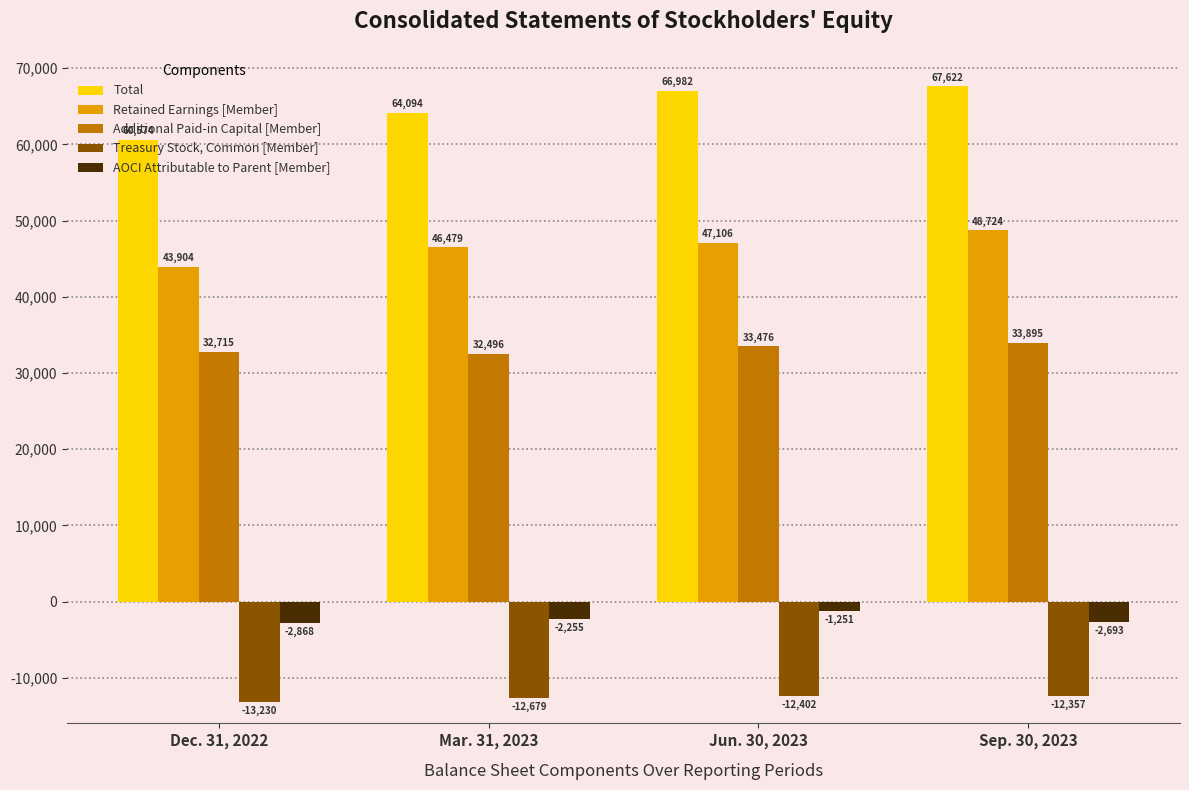

Is the value of AOCI Attributable to Parent [Member] at Mar. 31, 2023 greater than the value of Treasury Stock, Common [Member] at Sep. 30, 2023?

Yes